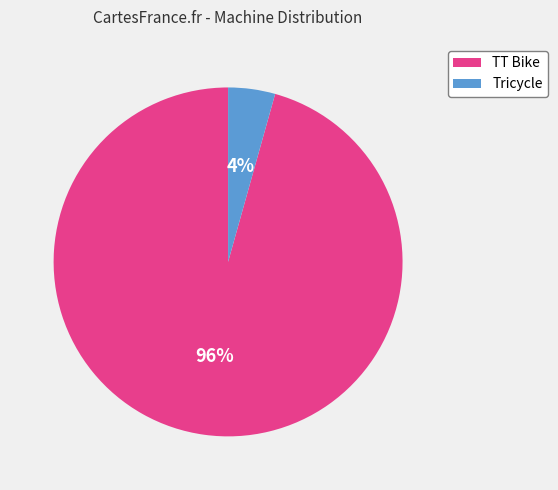

Between Tricycle and TT Bike, which is larger?

TT Bike